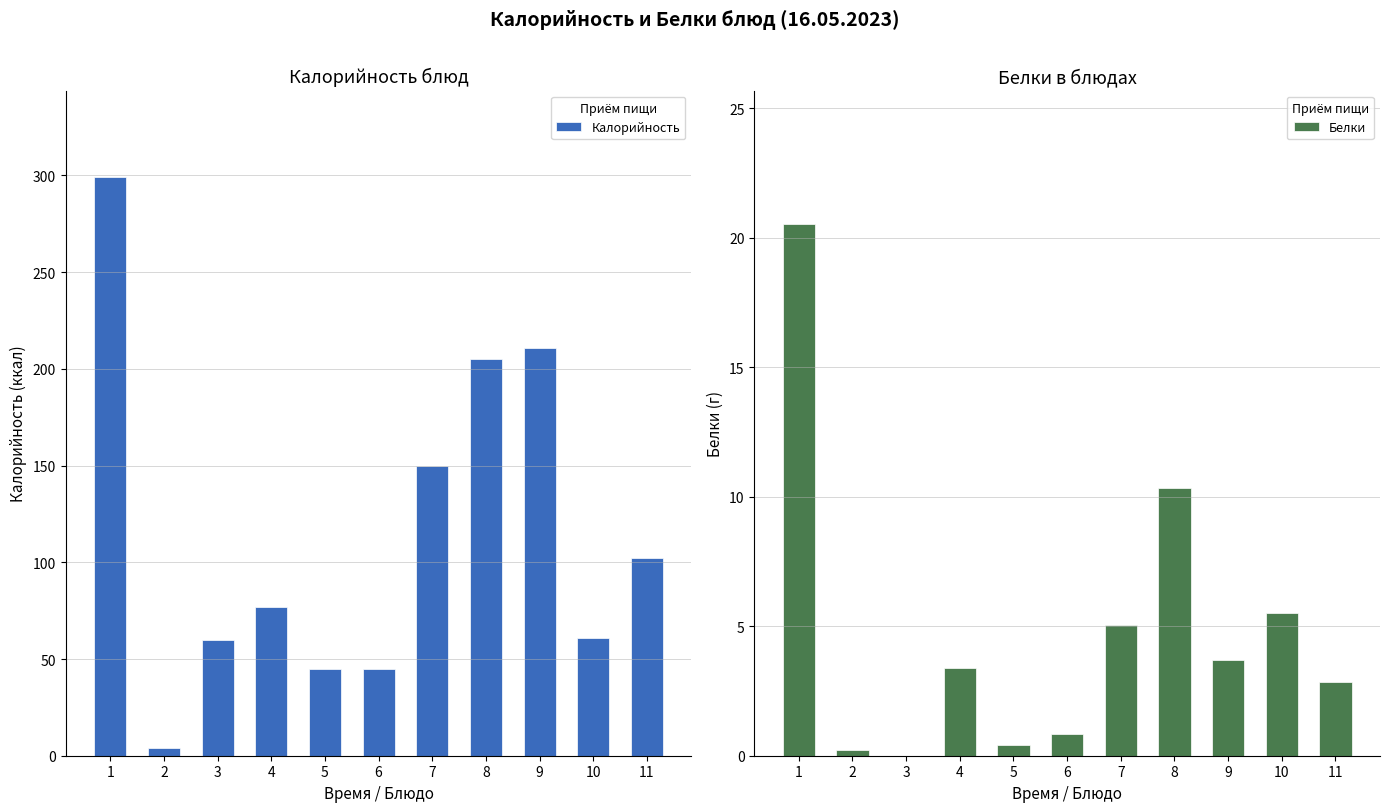

Is the value of Калорийность at 7 greater than the value of Белки at 6?

Yes